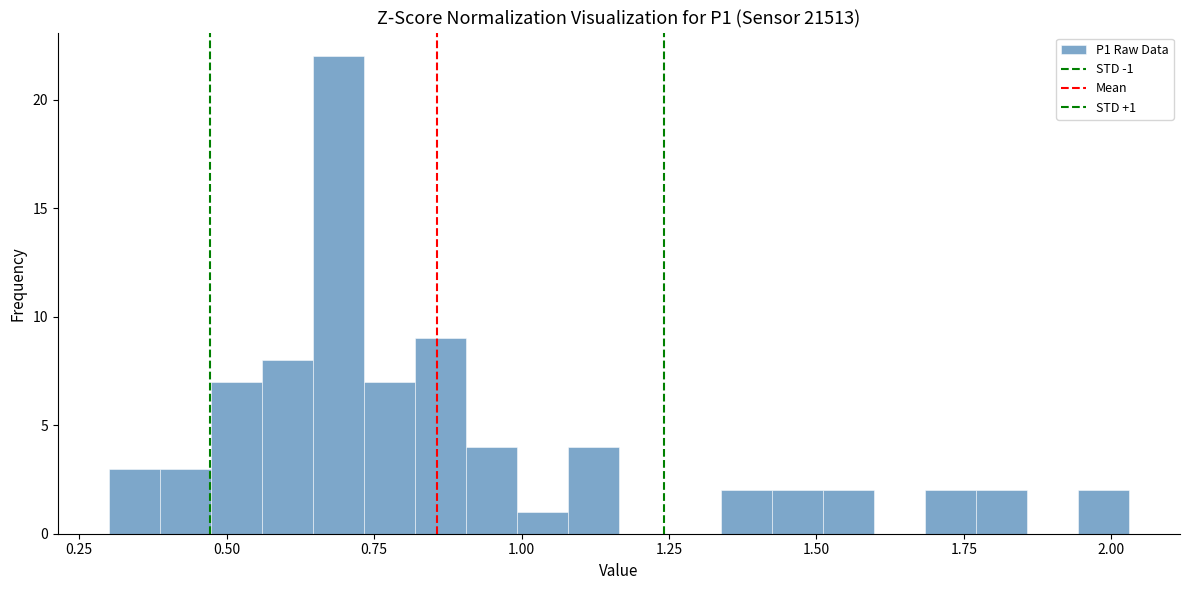

Read against the x-axis, roughly where is the centre of the tallest bar?

0.70